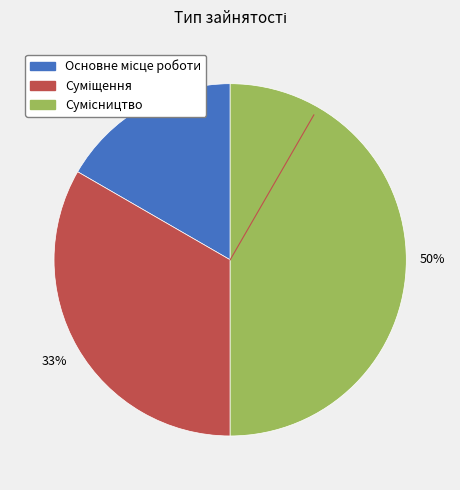

Count the number of slices in the pie.

3